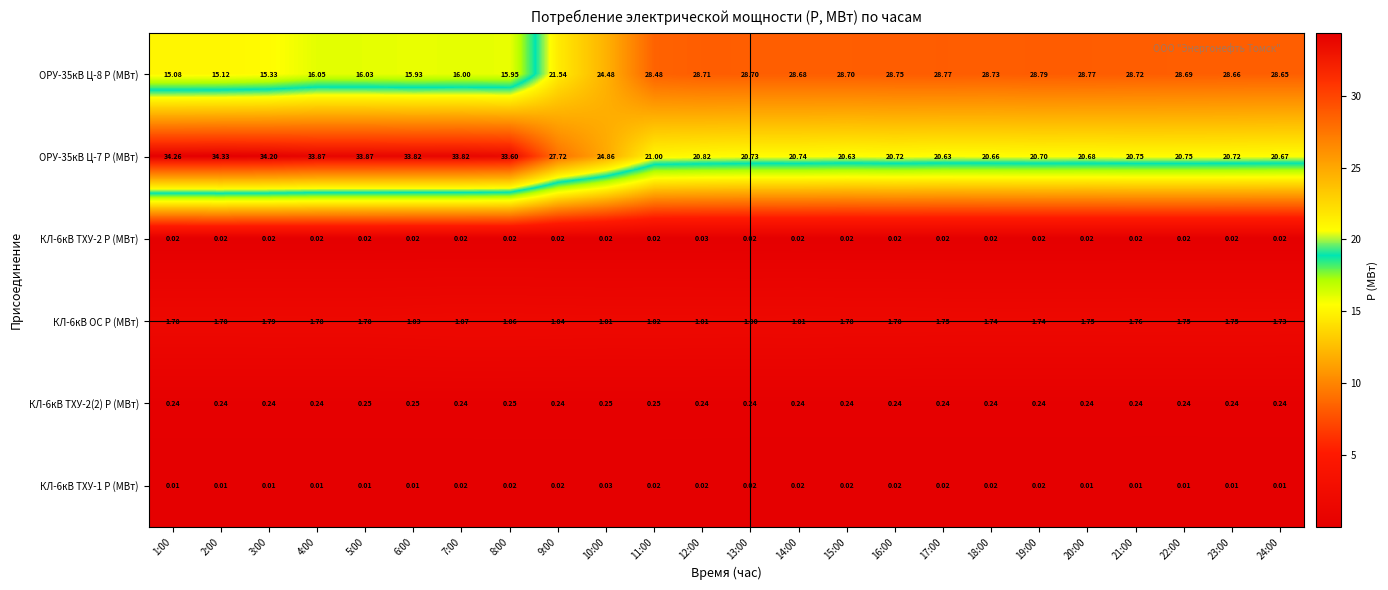

Count the number of data series in this chart.

6